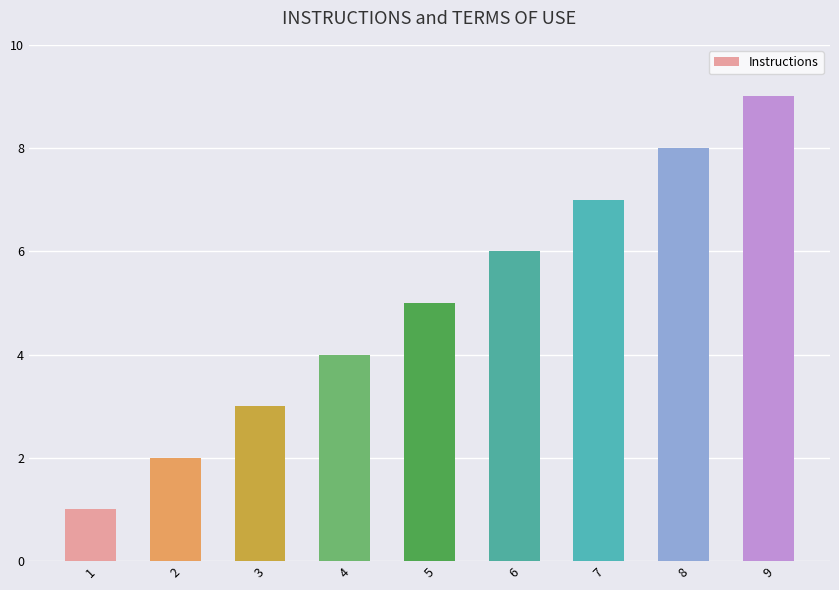

The chart shows a value of 1 at 1. True or false?

True